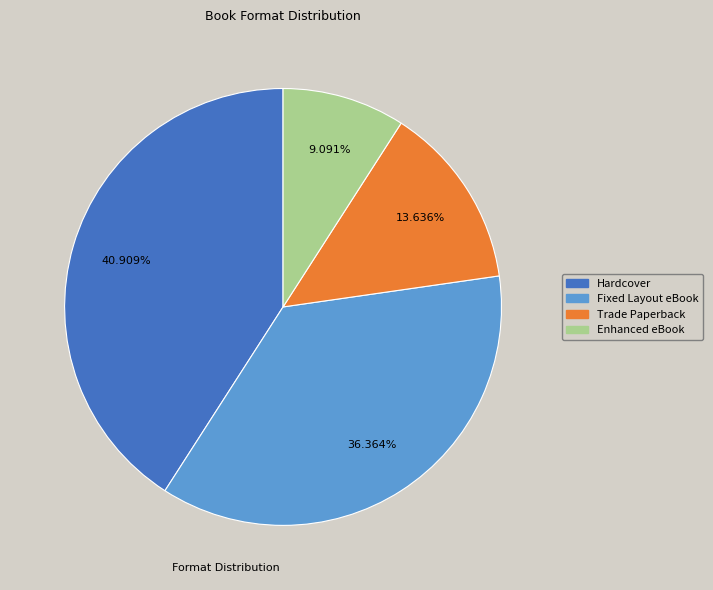

What is the largest slice in the pie chart?

Hardcover